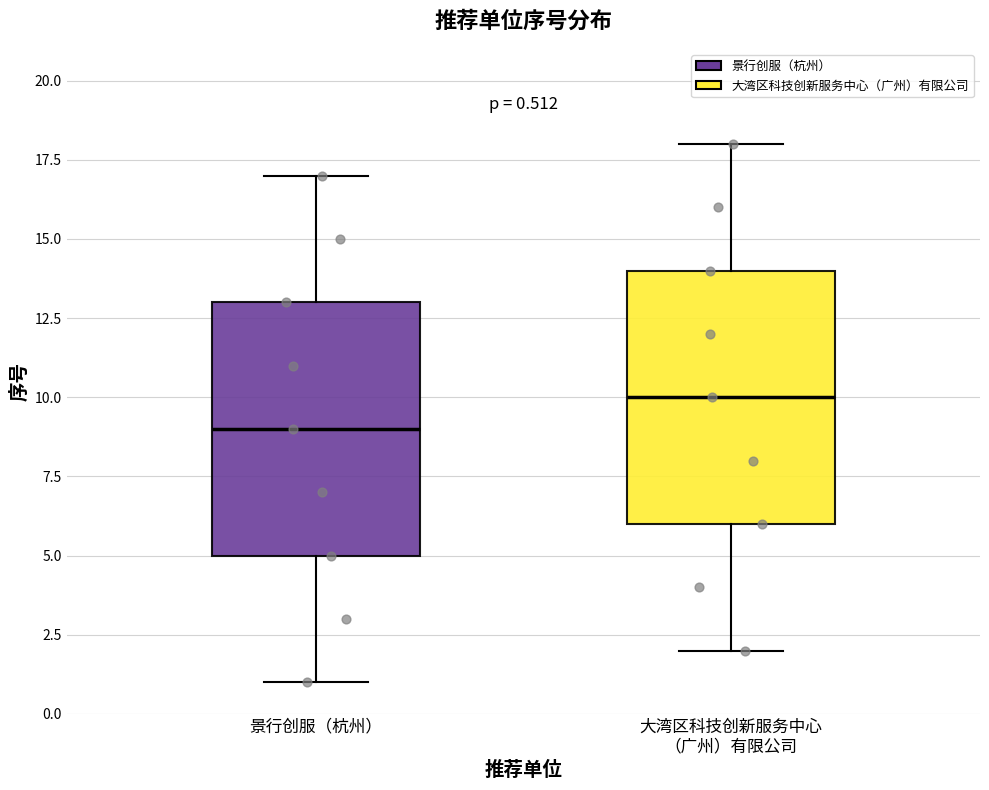

Which box has the lowest median line?

景行创服（杭州）